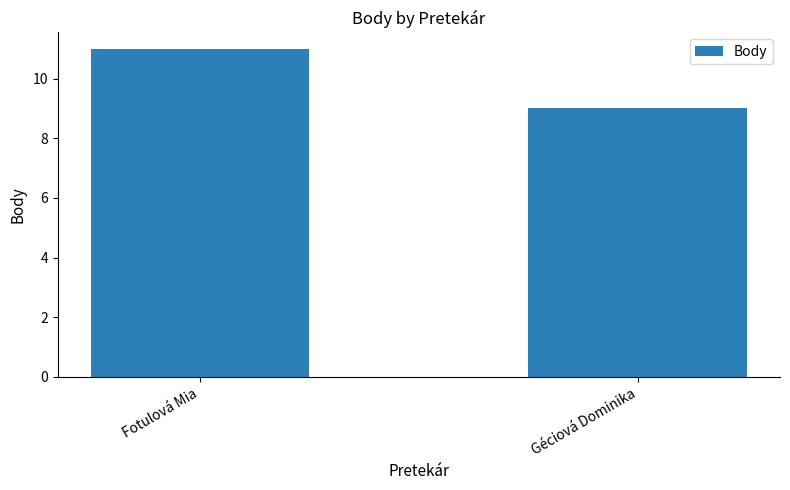

What is the minimum value shown in the chart?

9